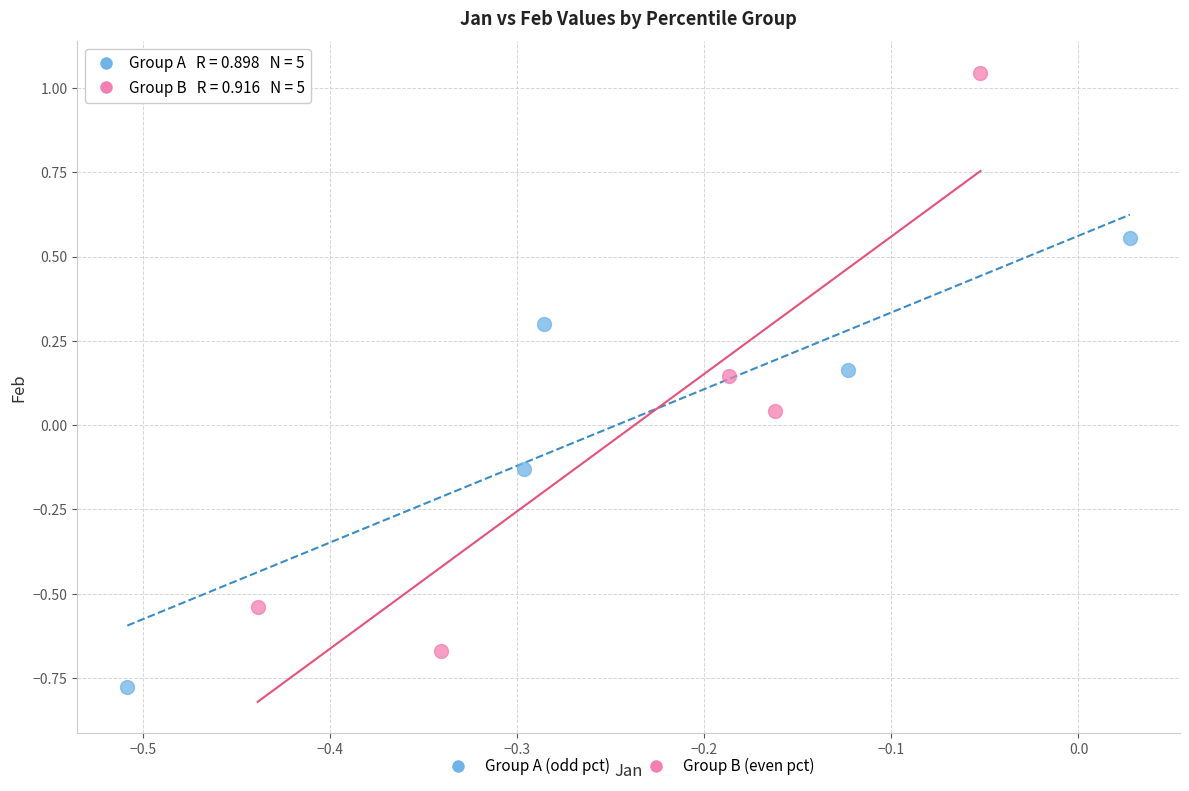

Which series has the widest spread of Y values?

Group B (even pct)